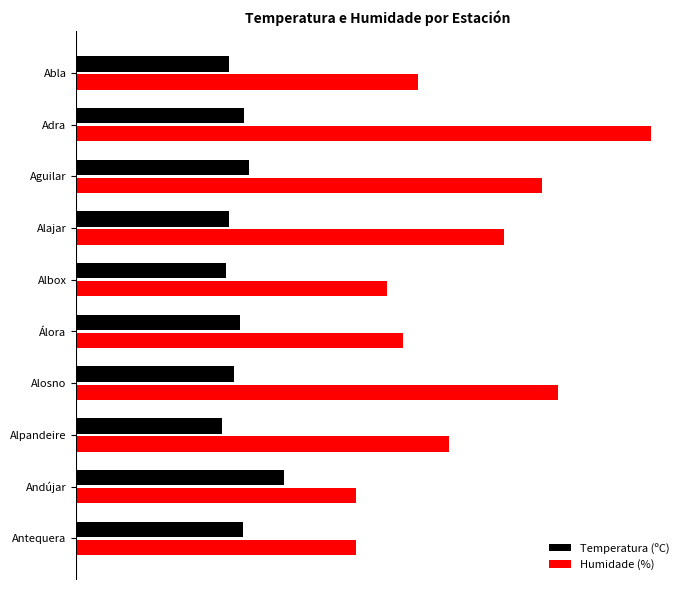

What are all the series names shown in the legend?

Temperatura (ºC), Humidade (%)